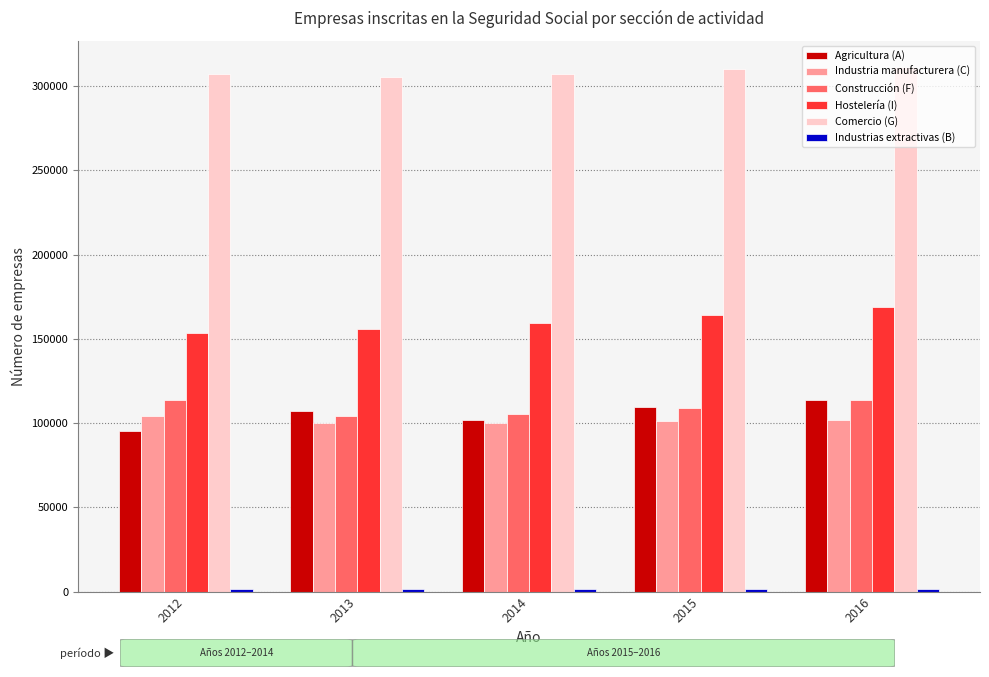

What is the lowest value of the Hostelería (I) series?

153690